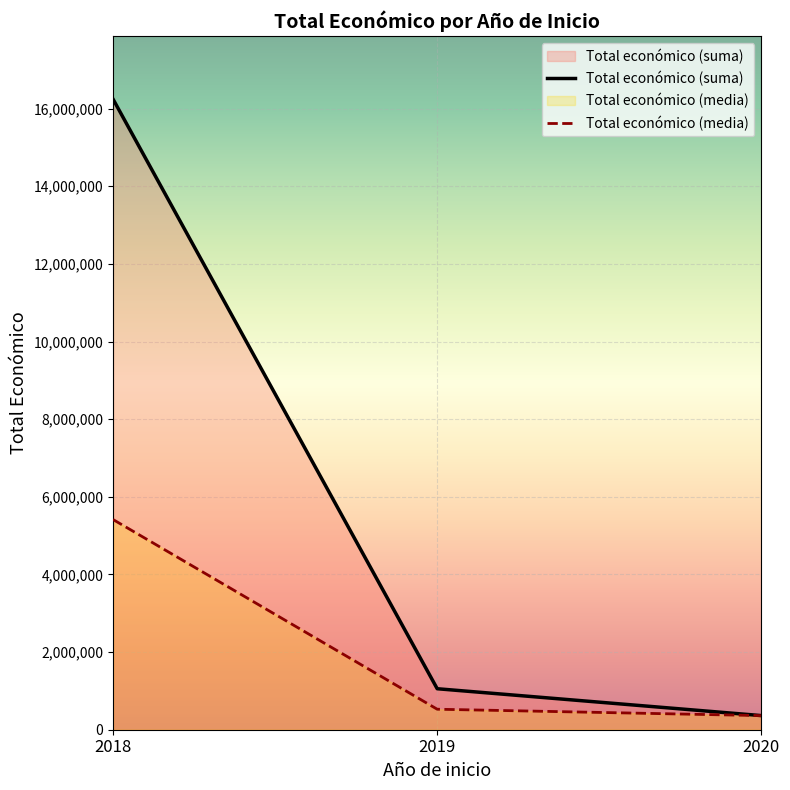

Rank the series at 2018 from lowest to highest value.

Total económico (media), Total económico (suma)